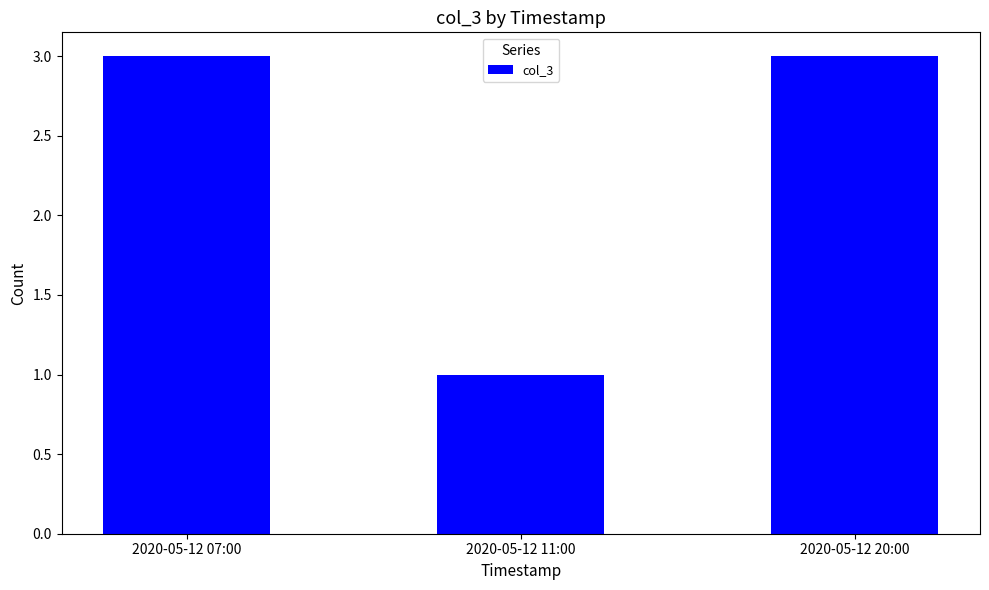

How many bars are there in total?

3